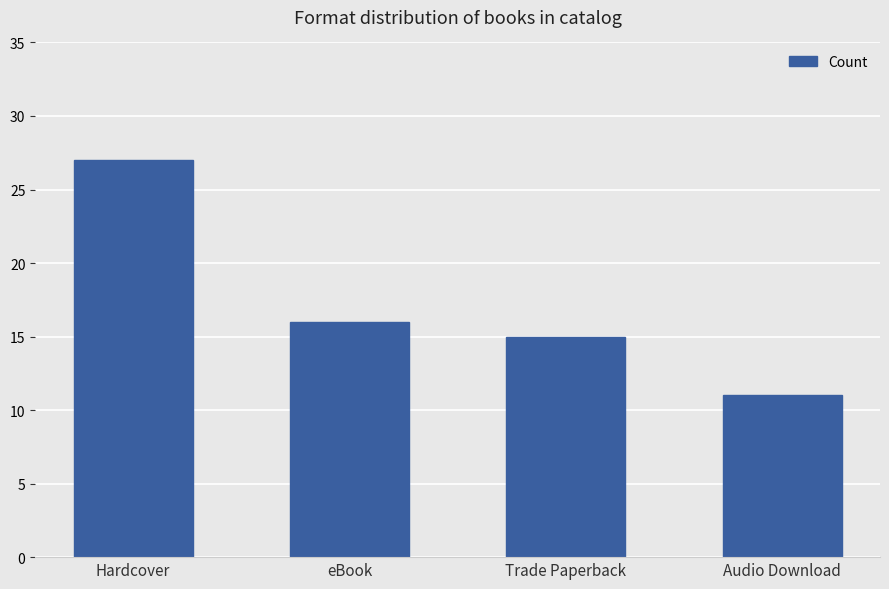

How many bars are there in total?

4